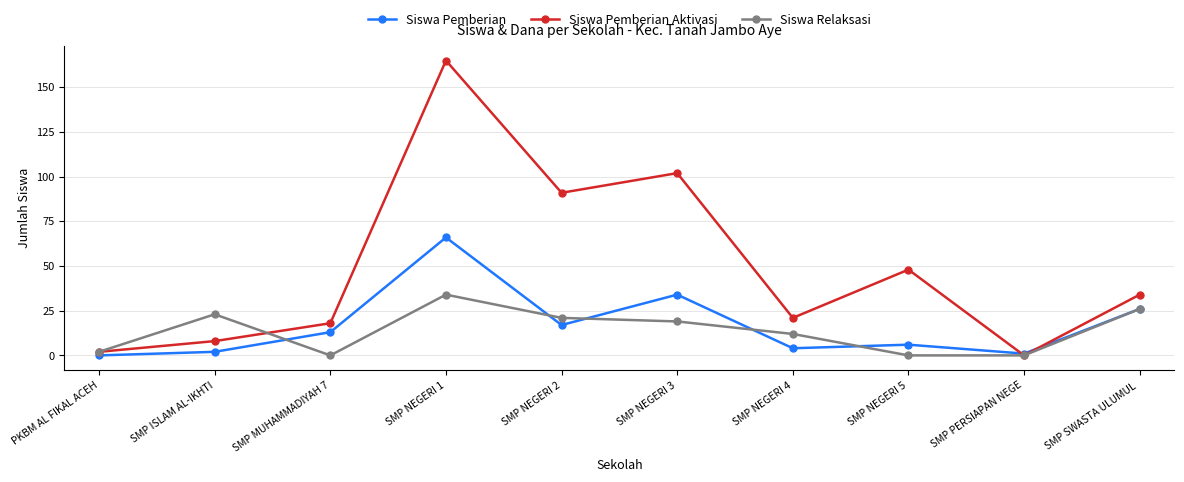

Which label corresponds to the largest value in the chart?

SMP NEGERI 1